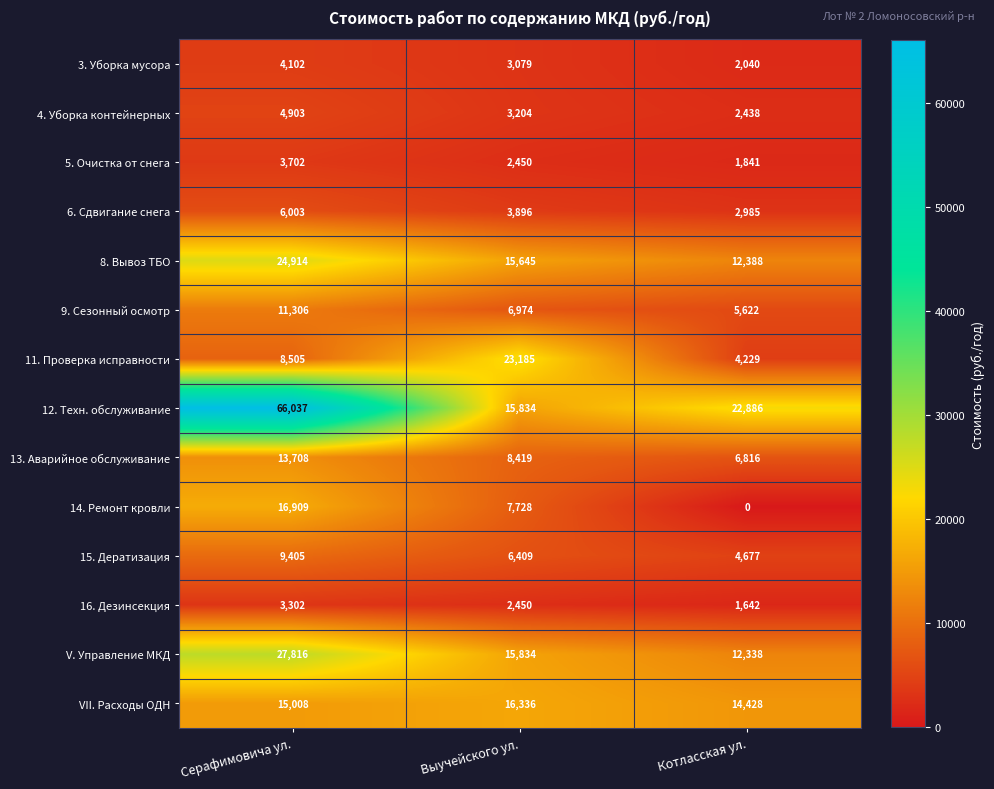

At which category is the sum across all series the highest?

Серафимовича ул.